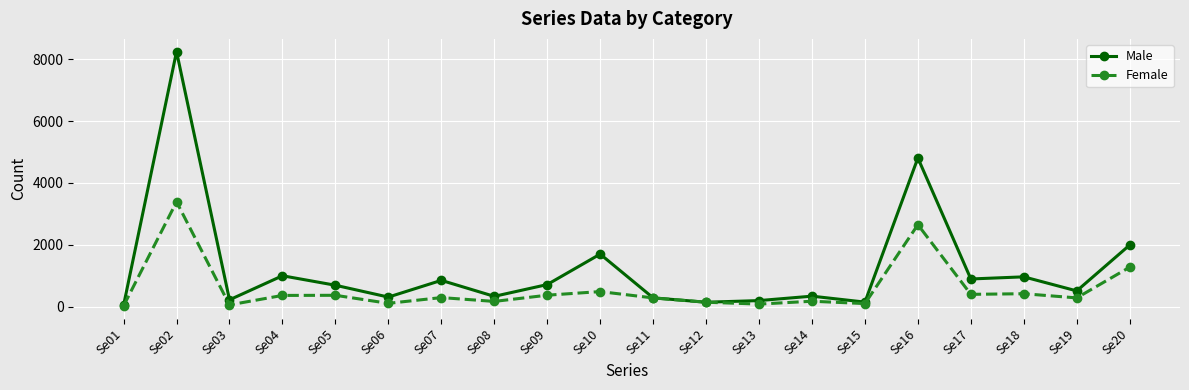

Where does the Male series first go above 689?

Se02